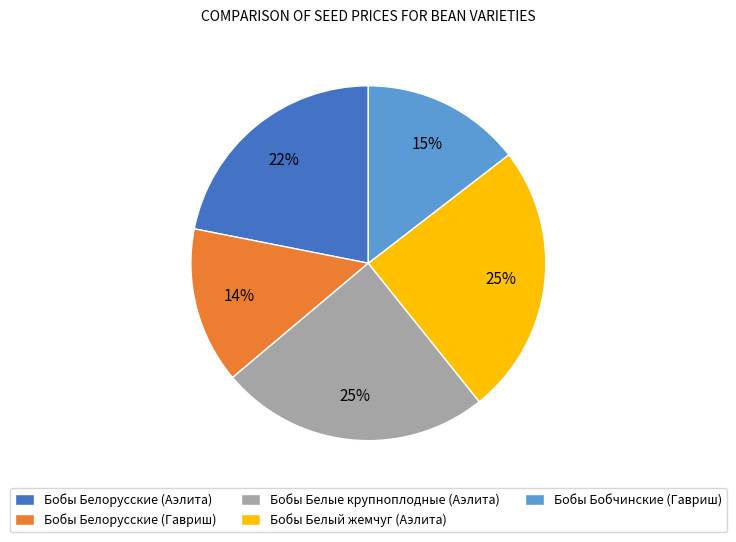

What percentage is the Бобы Белый жемчуг (Аэлита) slice, to the nearest percent?

25%